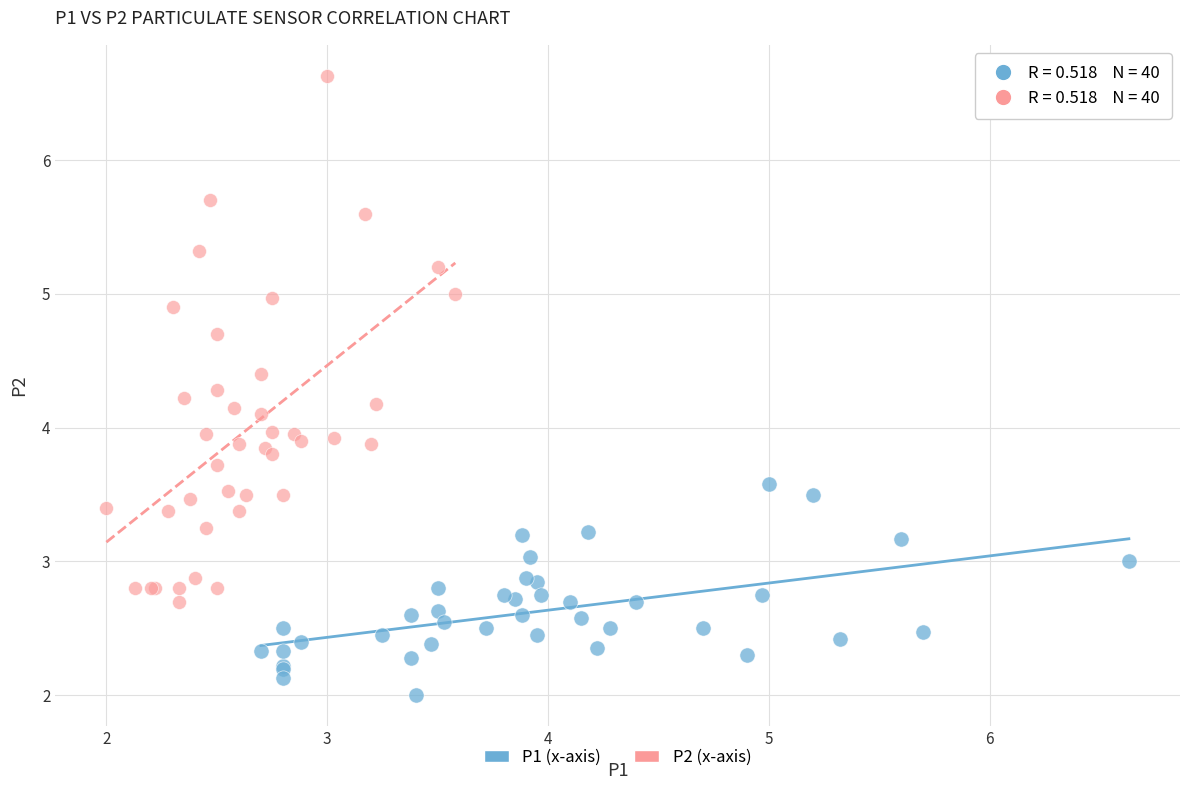

Which series has the largest Y range (max minus min)?

P2 (x-axis)